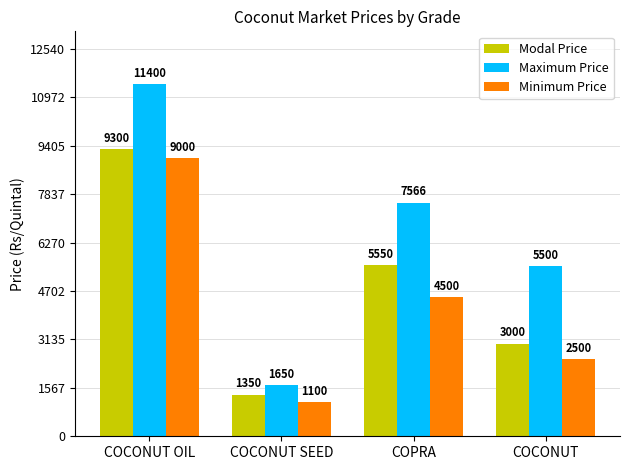

Which label corresponds to the smallest value in the chart?

COCONUT SEED